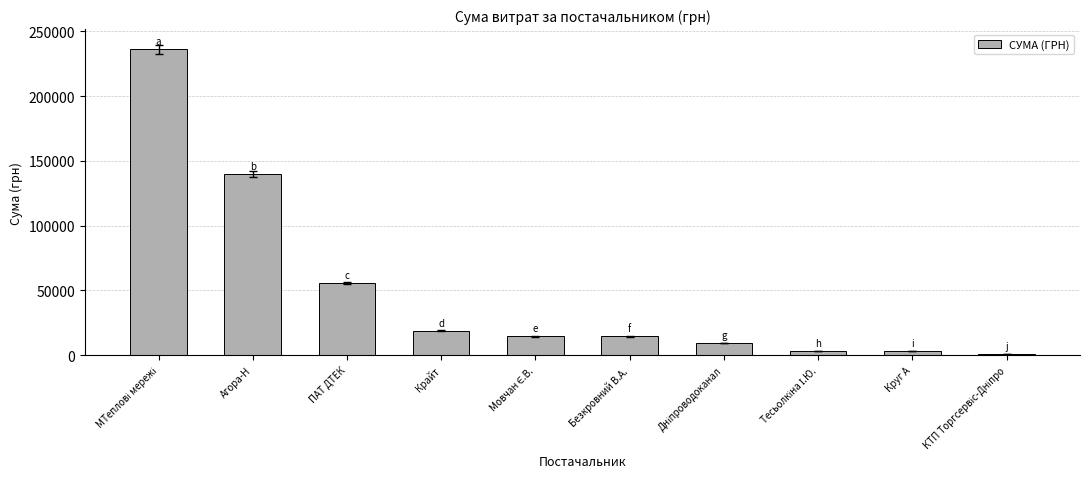

Are the bars horizontal?

No